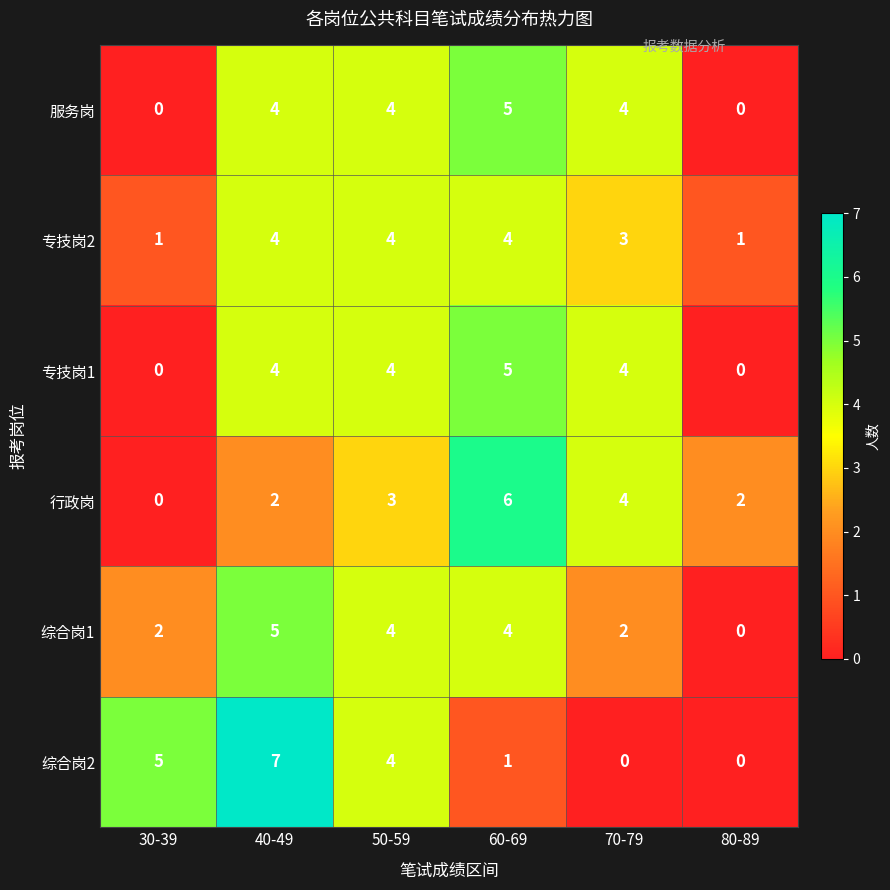

What is the sum of all 综合岗2 values?

17